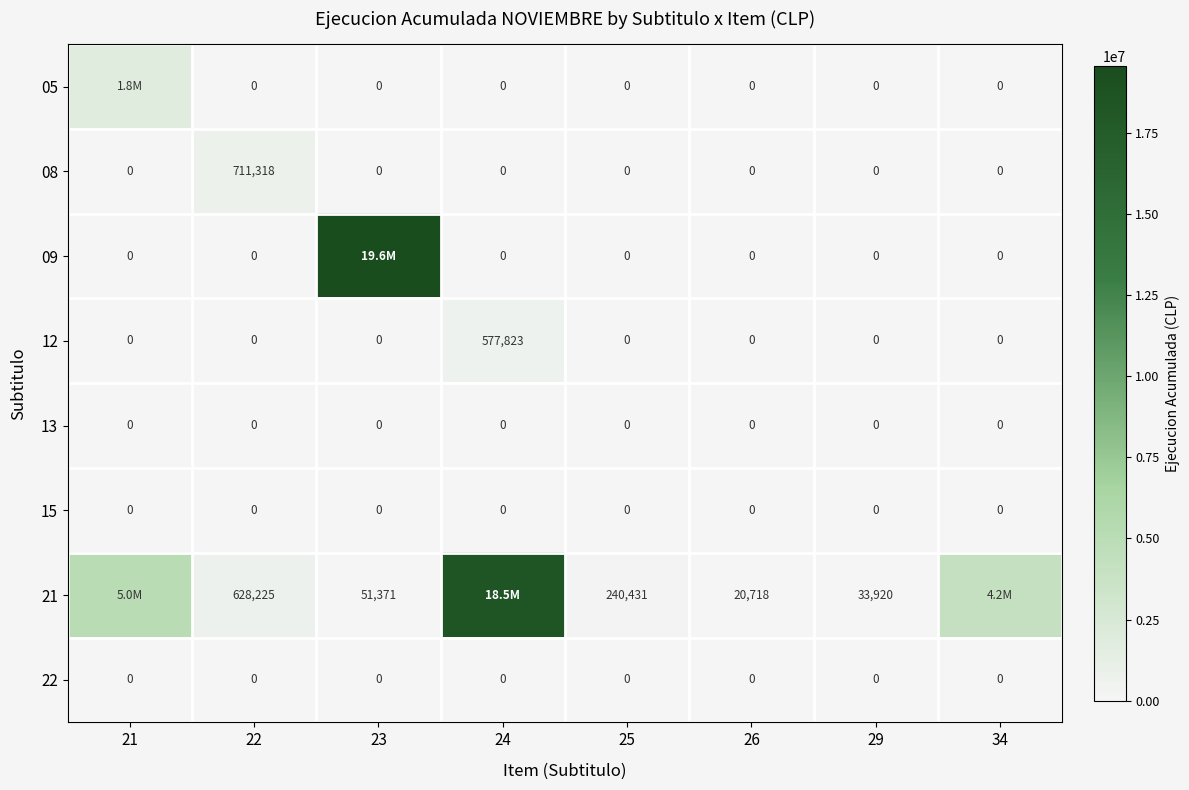

Between 25 and 29, which series saw the biggest shift?

21